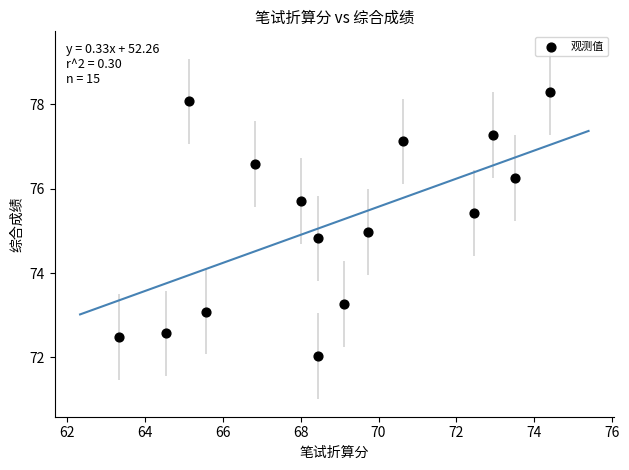

What is the range of Y values (max minus min)?

6.3